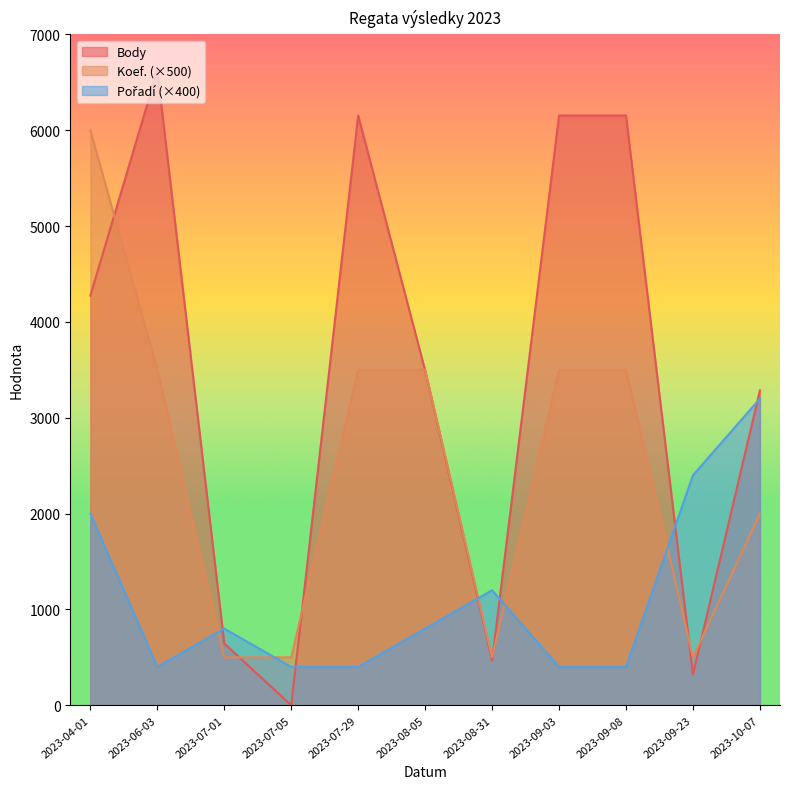

What is the total value across all series at 2023-07-01?

1945